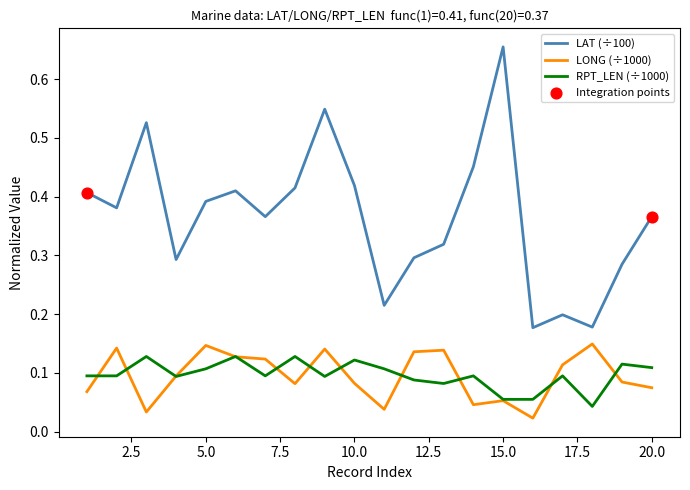

True or false: LAT (÷100) and LONG (÷1000) cross at least once.

False